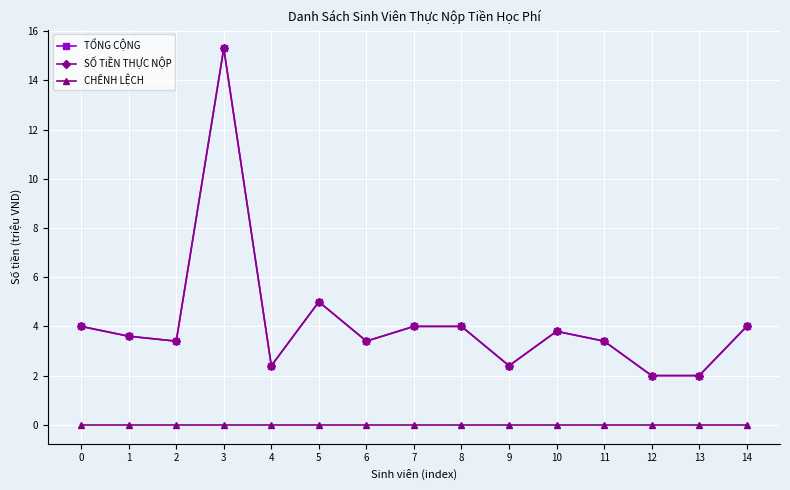

What is the value of the TỔNG CỘNG point at the 4th from the left?

15.3